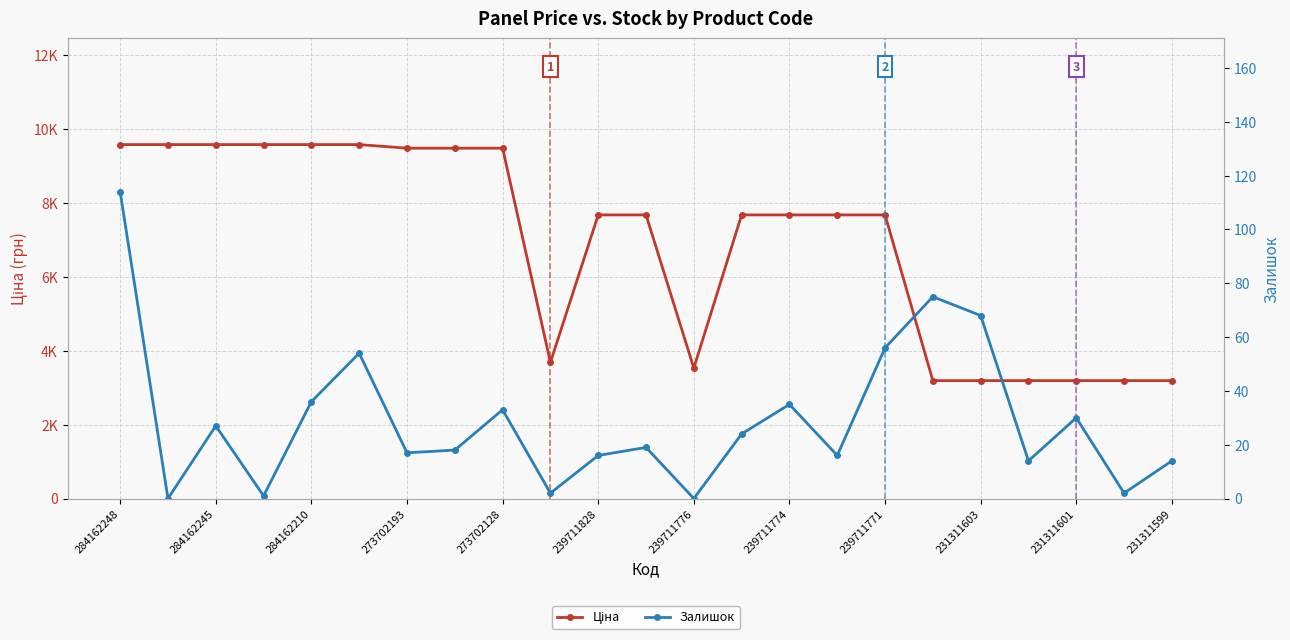

How many lines are shown in the chart?

2